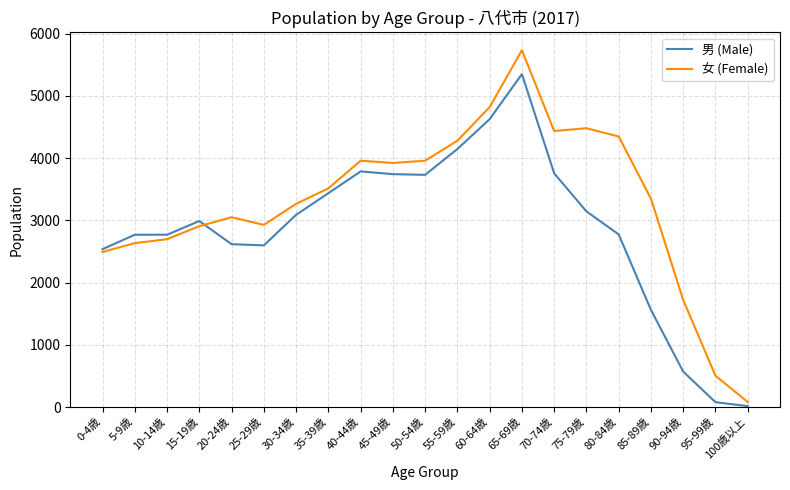

Which category has the highest value across all series?

65-69歳